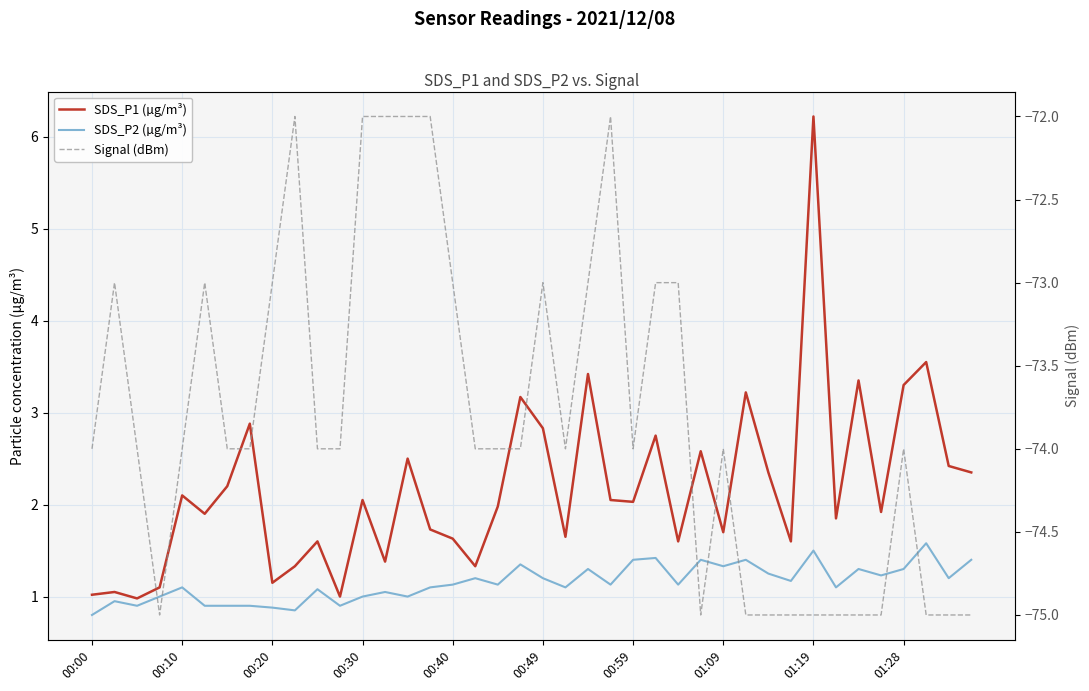

What are all the series names shown in the legend?

SDS_P1 (µg/m³), SDS_P2 (µg/m³), Signal (dBm)